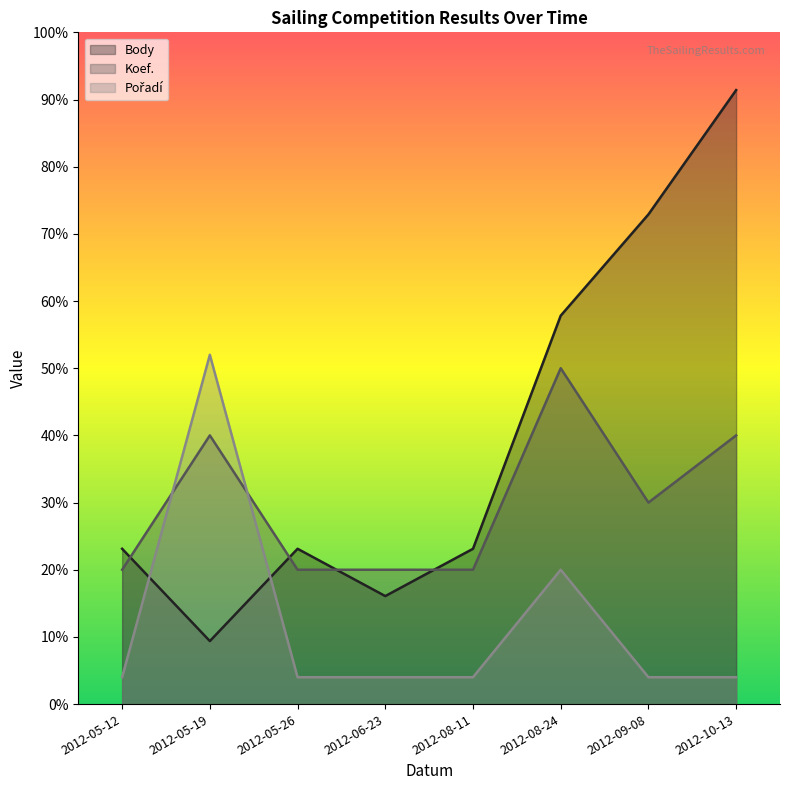

True or false: Body and Pořadí intersect in this chart.

True